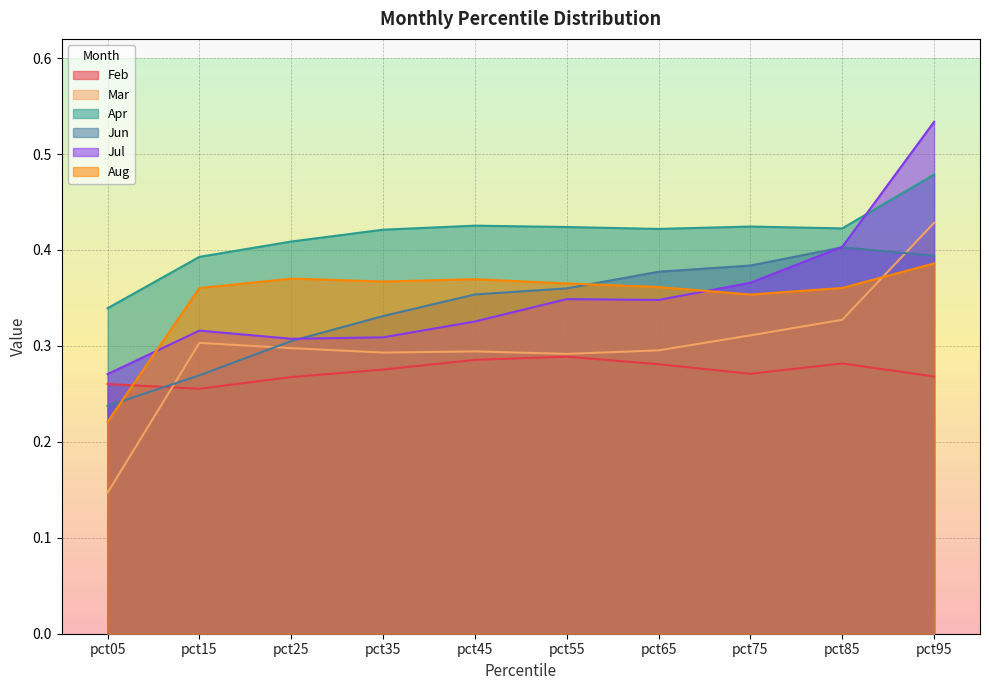

At how many categories does at least one series exceed 0?

10